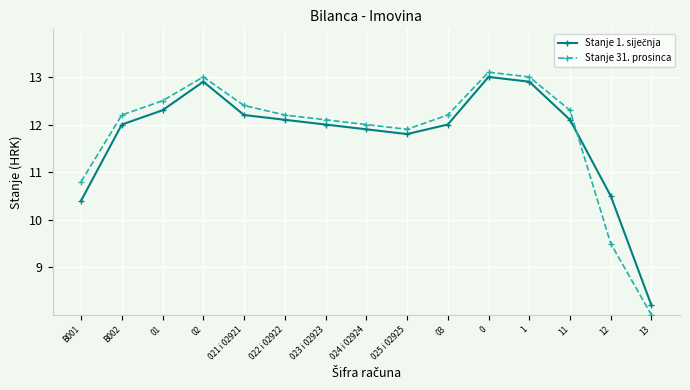

What is the total value across all series at 0?

26.1